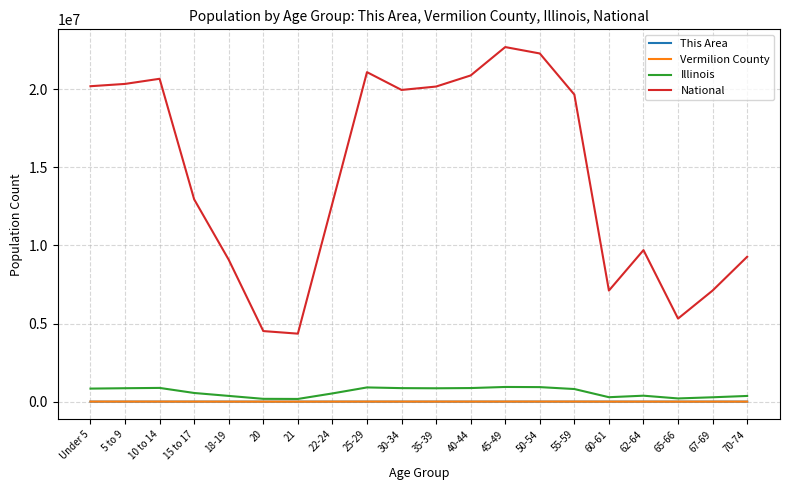

Is the value of National at 20 greater than the value of Illinois at 18-19?

Yes